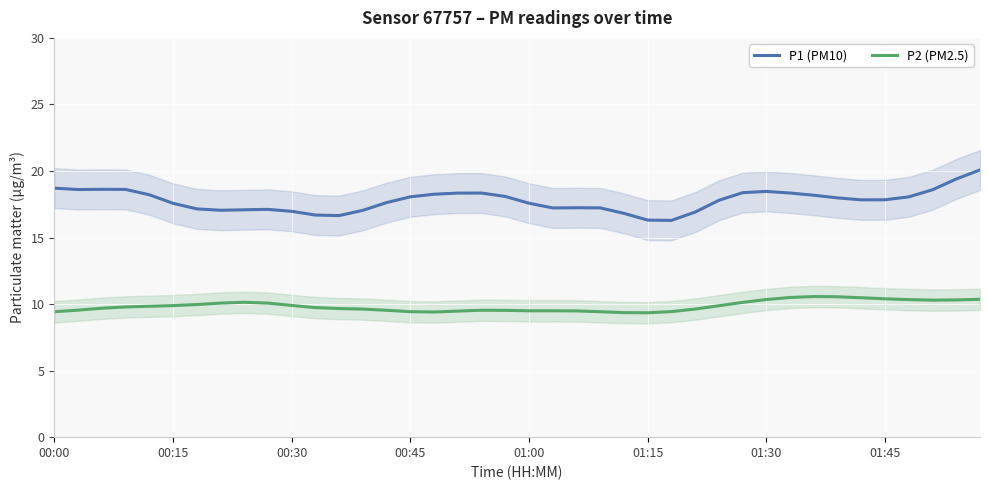

Which series has the widest spread of values?

P1 (PM10)